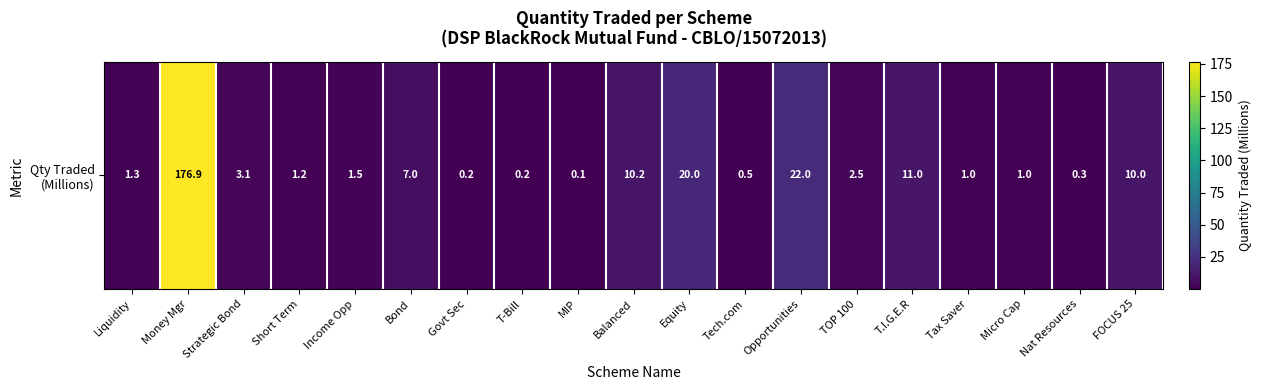

Where is the data nearest to the value 88?

Opportunities